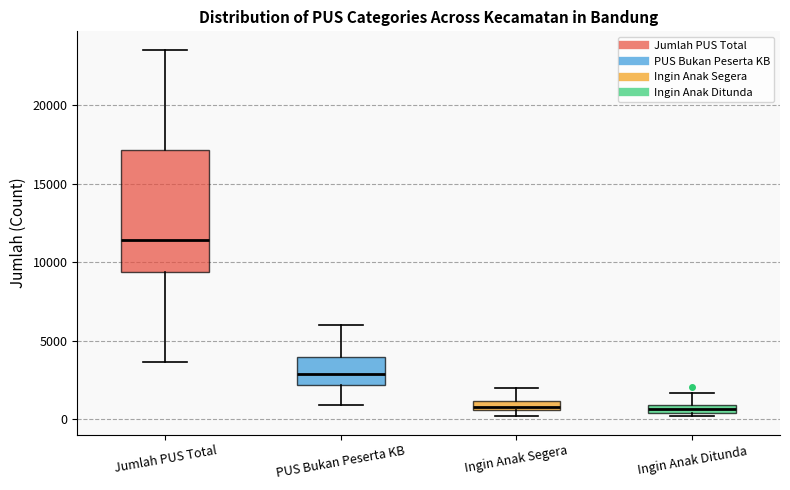

Where is the upper edge of the box for PUS Bukan Peserta KB on the y-axis? The values are not printed on the chart, so give them approximately, as read against the axis.

4000